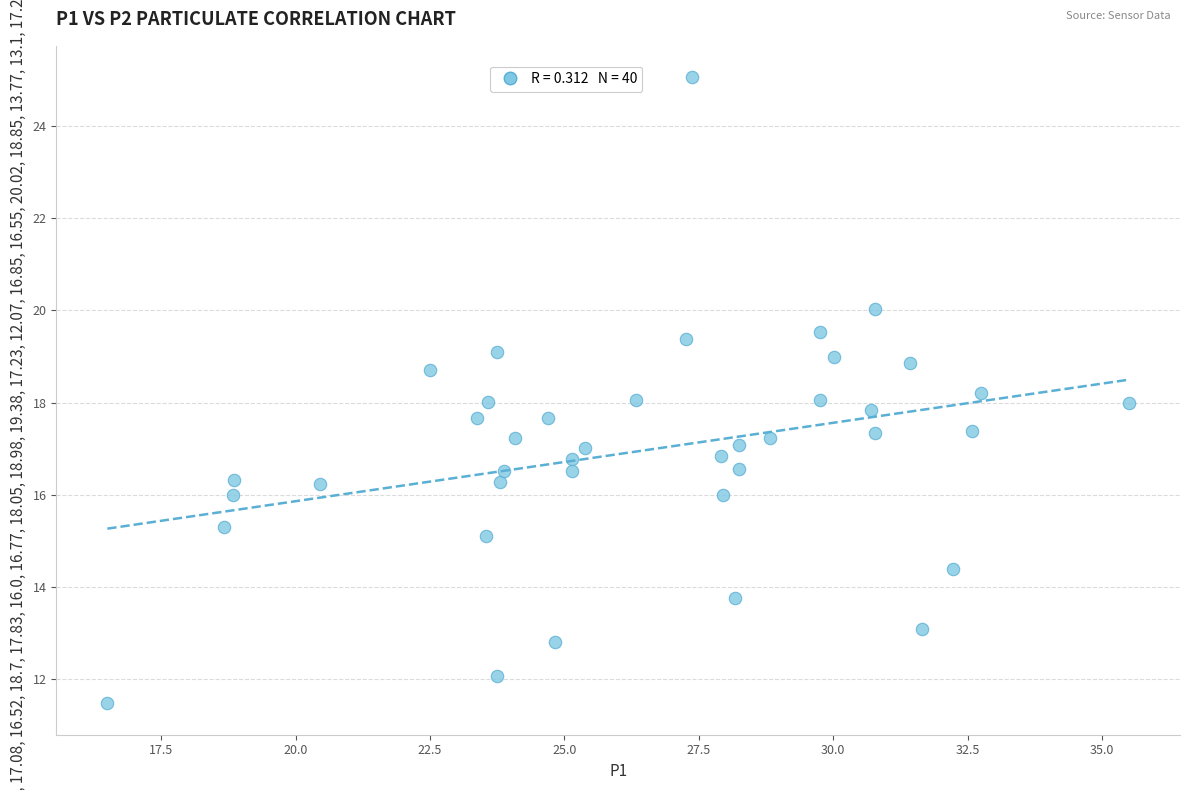

What is the range of X values (max minus min)?

19.0